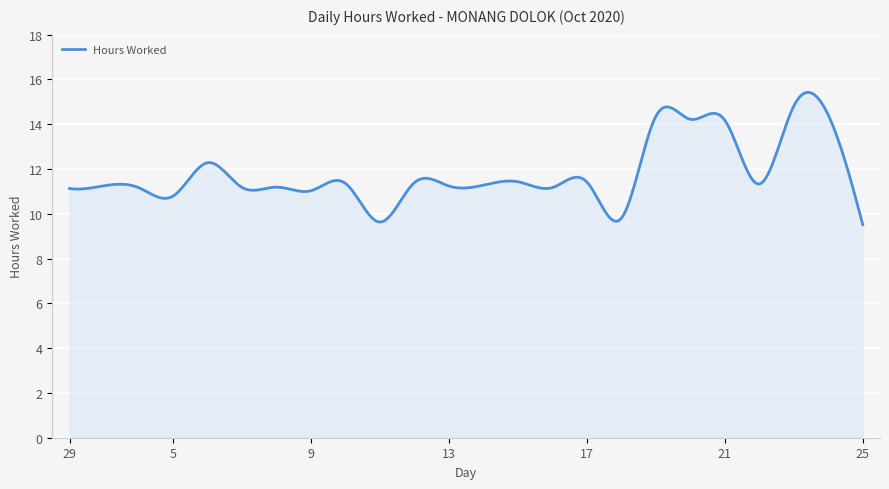

How many lines are shown in the chart?

1